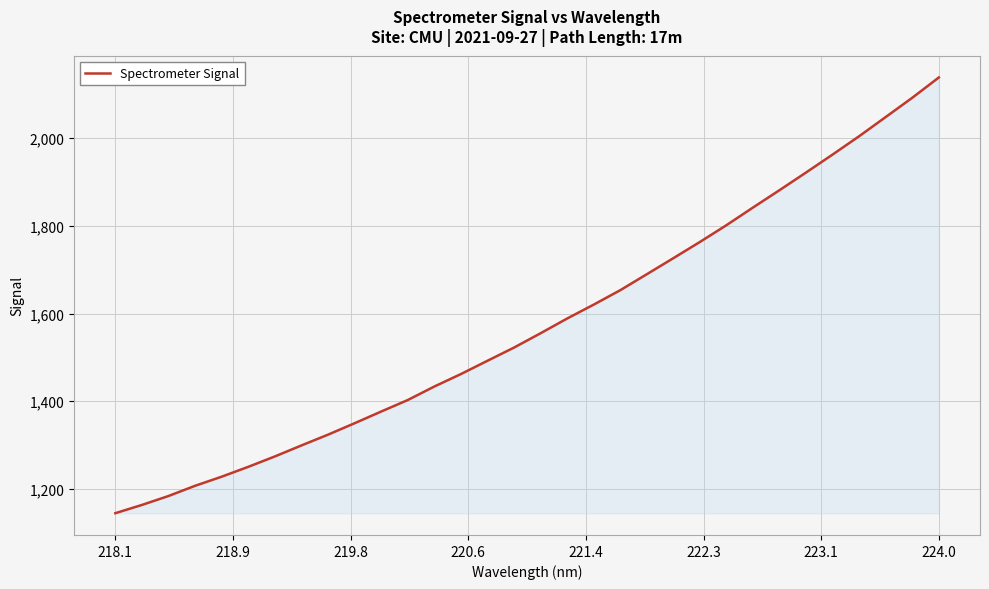

What is the greatest value displayed?

2138.6